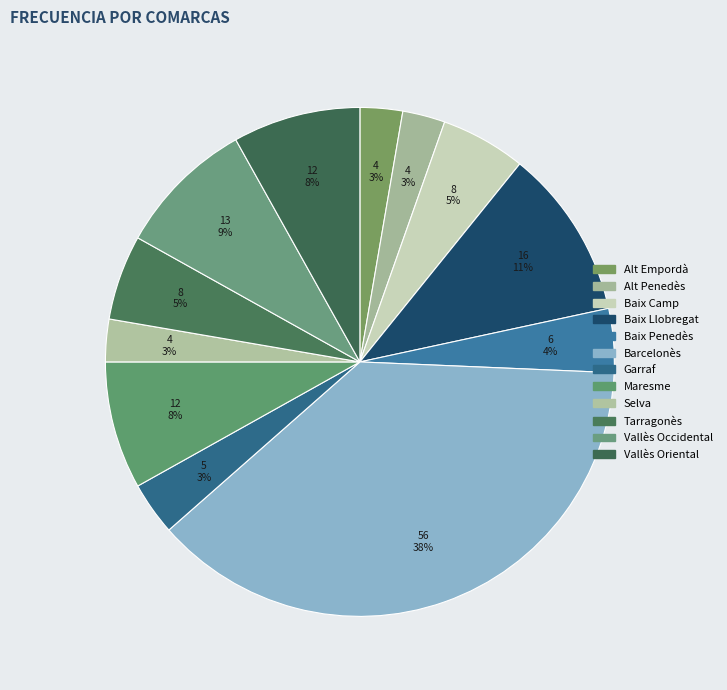

How many slices are in this pie chart?

12